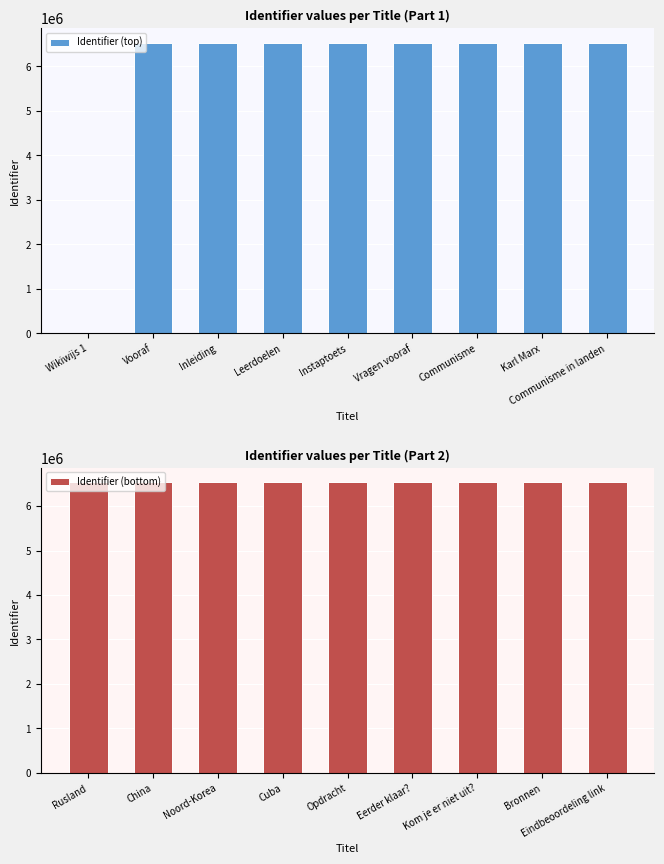

Does the chart contain stacked bars?

No